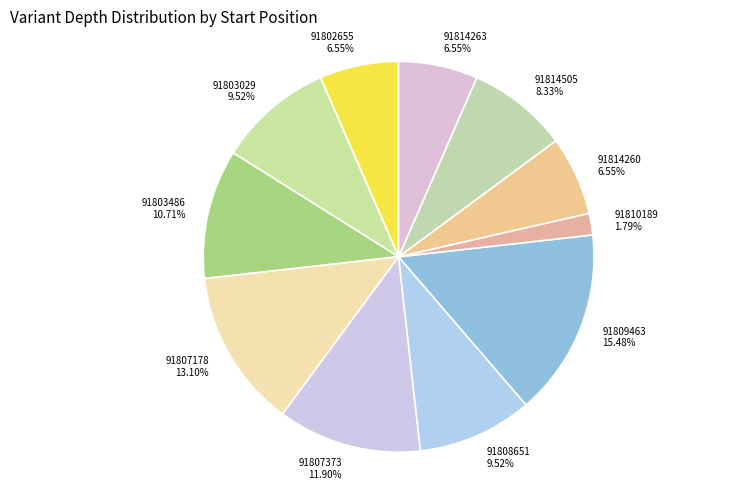

Rank the categories by value from highest to lowest.

91809463, 91807178, 91807373, 91803486, 91803029, 91808651, 91814505, 91802655, 91814260, 91814263, 91810189